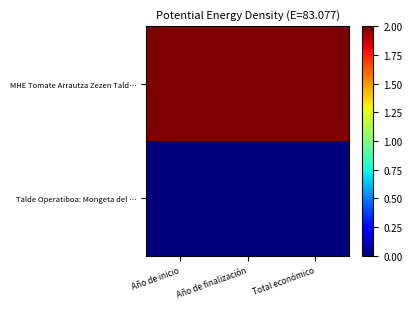

Reading left to right, what are all the values shown in this chart?

MHE Tomate Arrautza Zezen Tald…: Año de inicio=2	Año de finalización=2	Total económico=2
Talde Operatiboa: Mongeta del …: Año de inicio=0	Año de finalización=0	Total económico=0